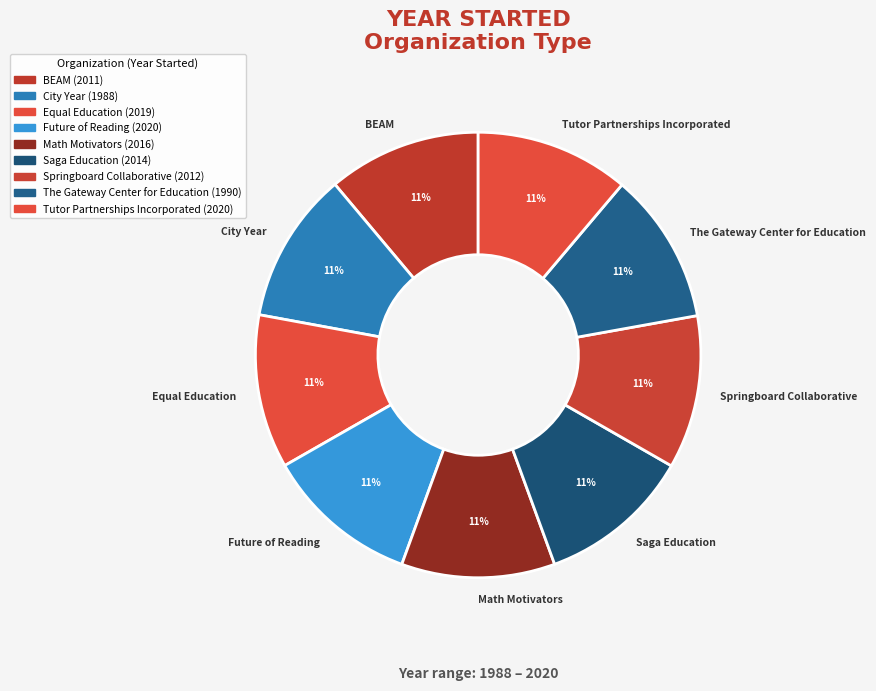

Do Math Motivators and Future of Reading together represent more than half of the pie?

No